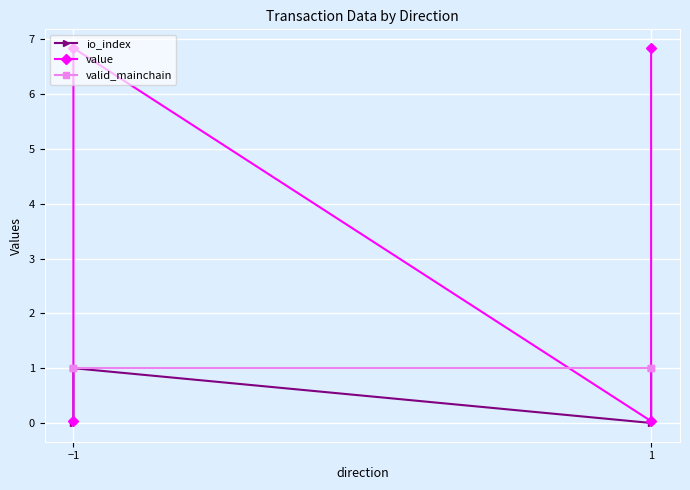

Reading left to right, list all the values displayed in this chart.

io_index: 0.0	1.0	0.0	1.0
value: 0.0	6.8	0.0	6.8
valid_mainchain: 1.0	1.0	1.0	1.0